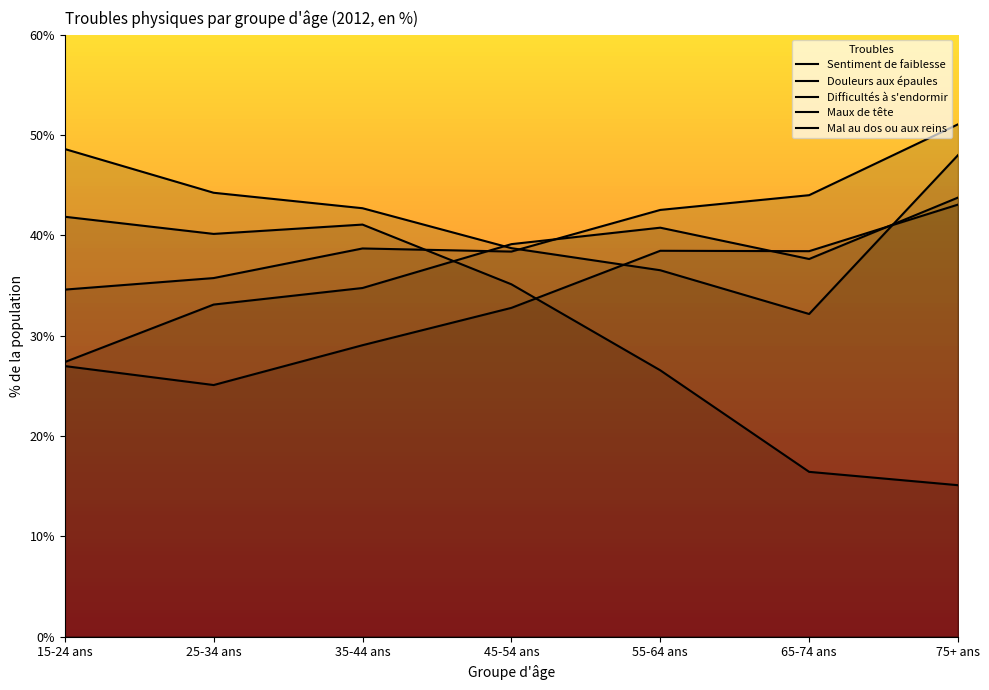

What is the difference between the highest and lowest values at 55-64 ans?

16.0